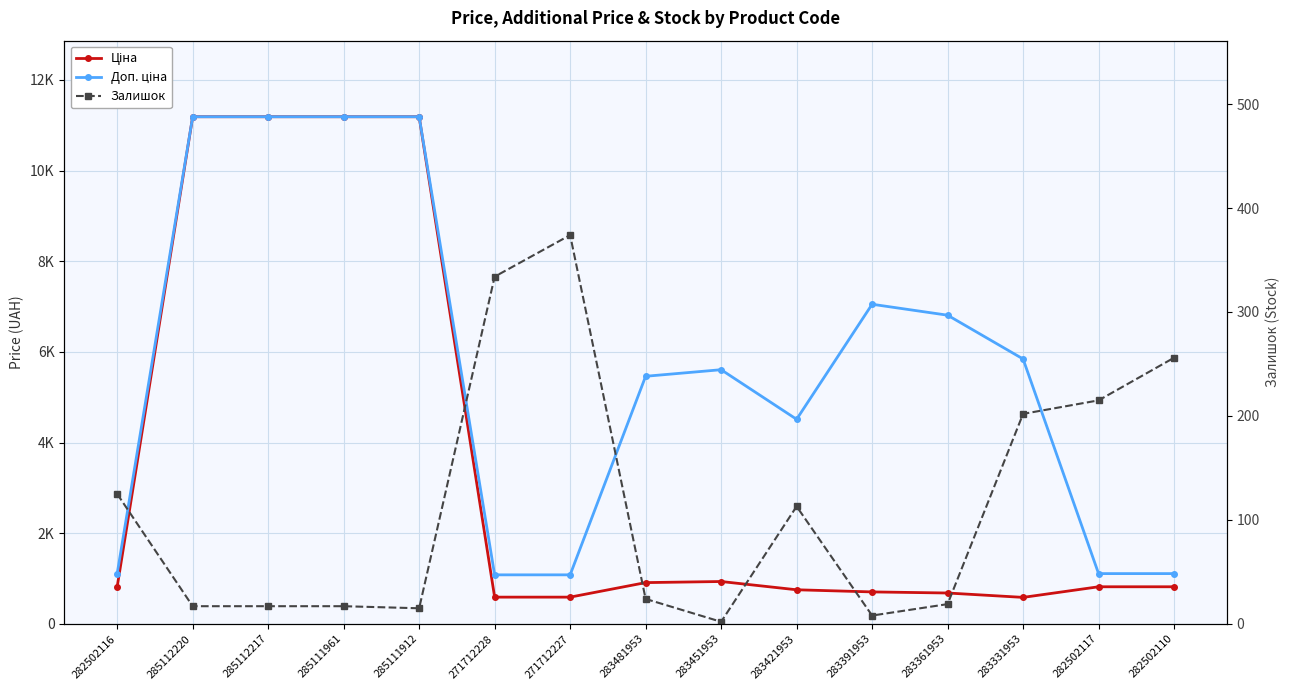

The value of Доп. ціна at 282502117 is 499.5. True or false?

False